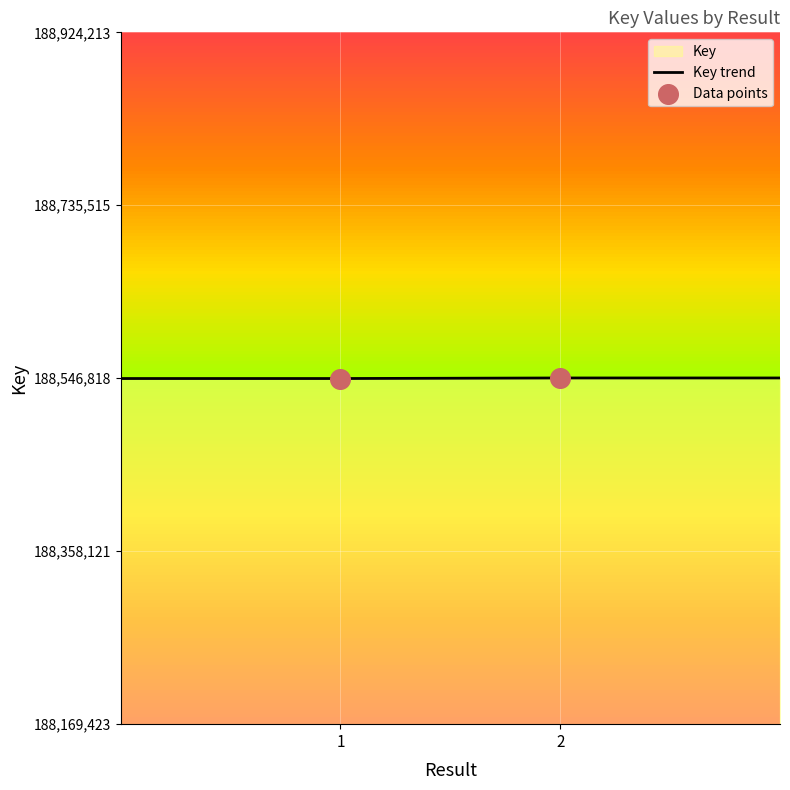

Which has a higher value, 2 or ?

2